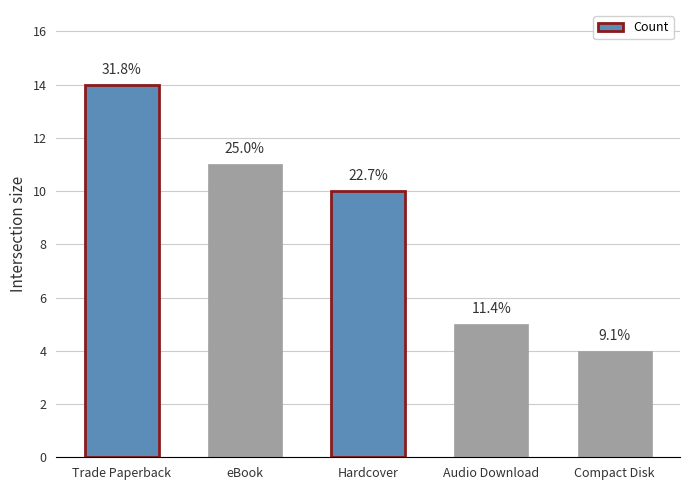

What is the minimum value shown in the chart?

4